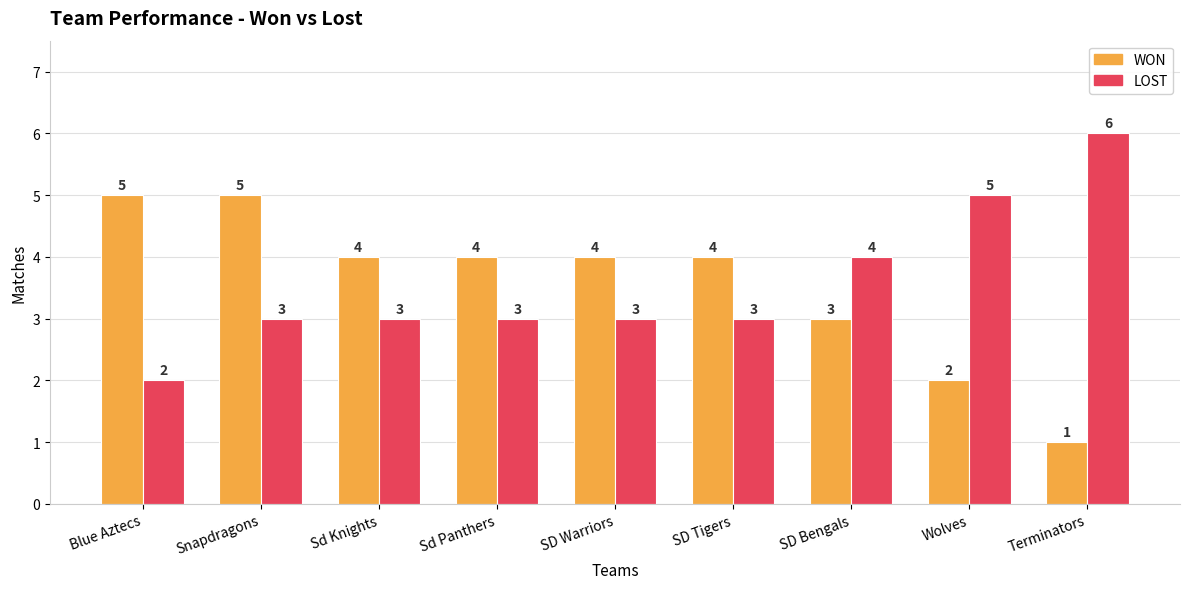

Which label corresponds to the largest value in the chart?

Terminators